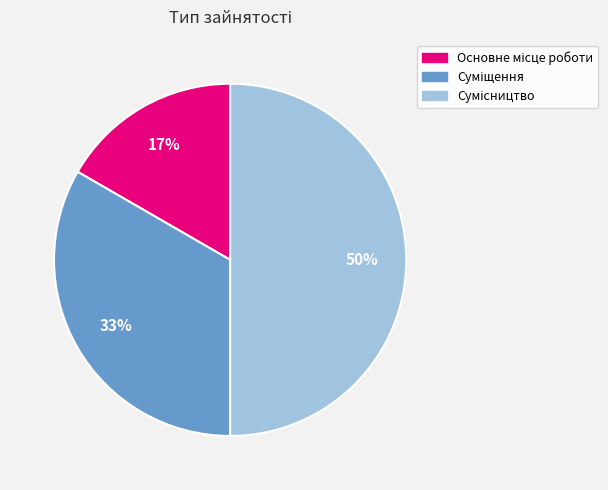

To the nearest percent, what is the average slice percentage?

33%